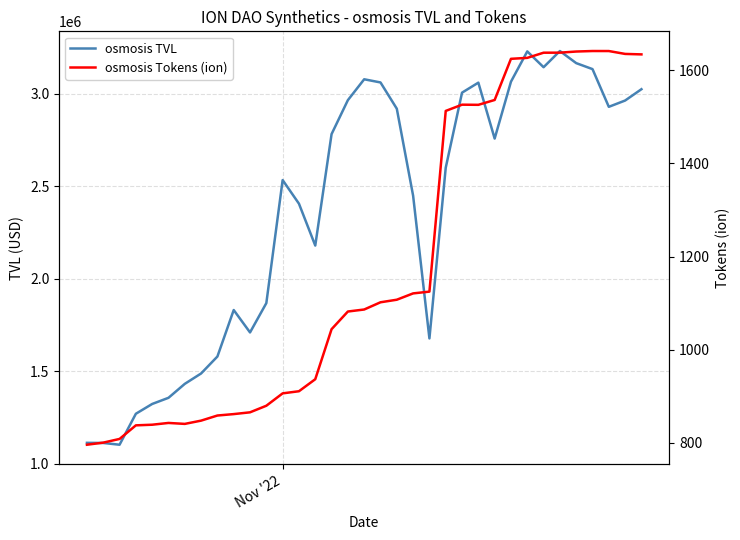

True or false: osmosis TVL and osmosis Tokens (ion) intersect in this chart.

False